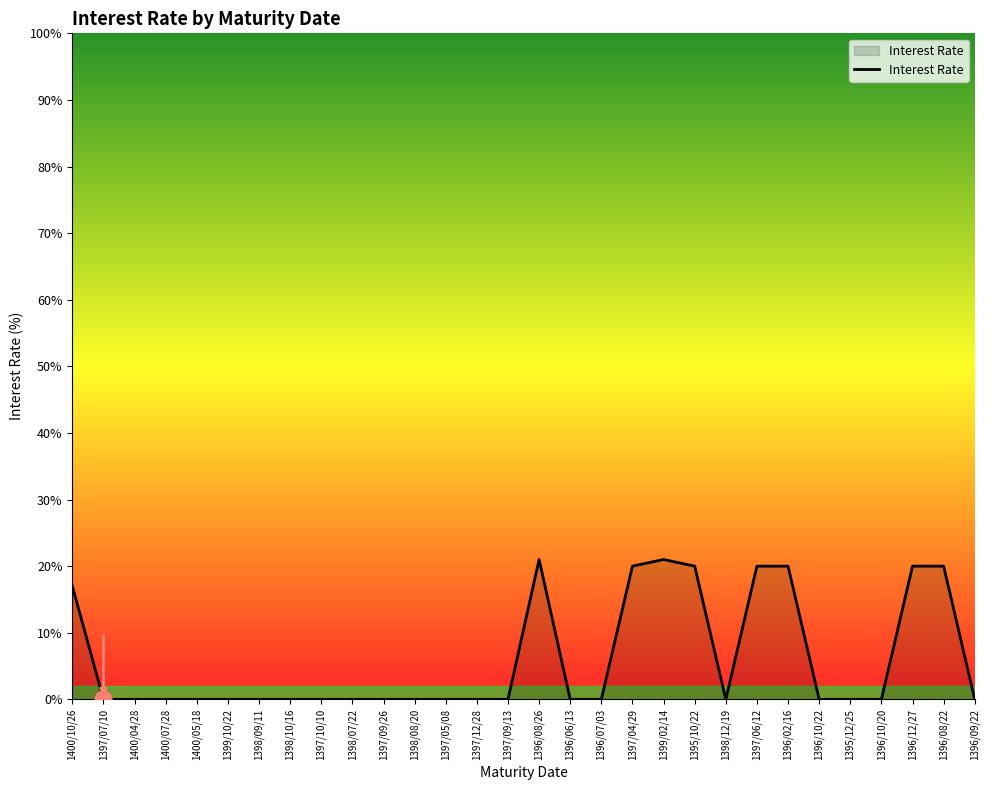

Count the number of data series in this chart.

1